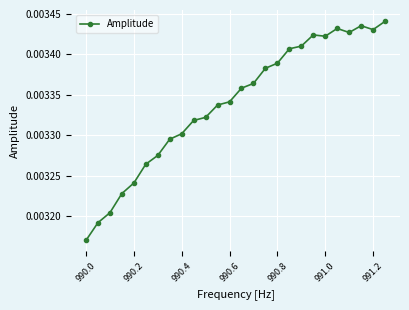

Does the chart have visible grid lines?

Yes